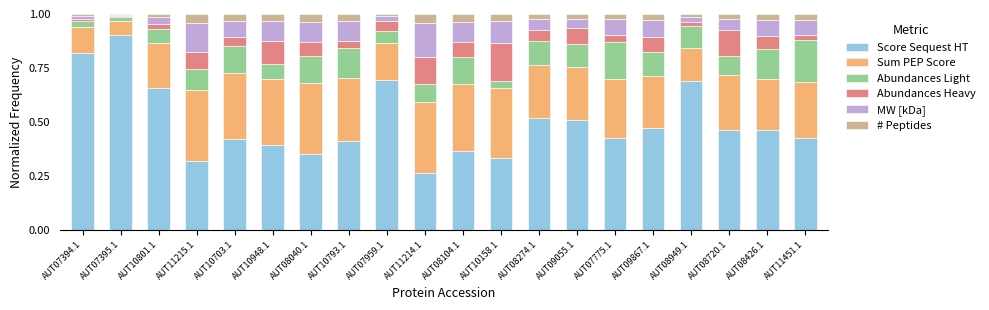

Does the chart contain stacked bars?

Yes